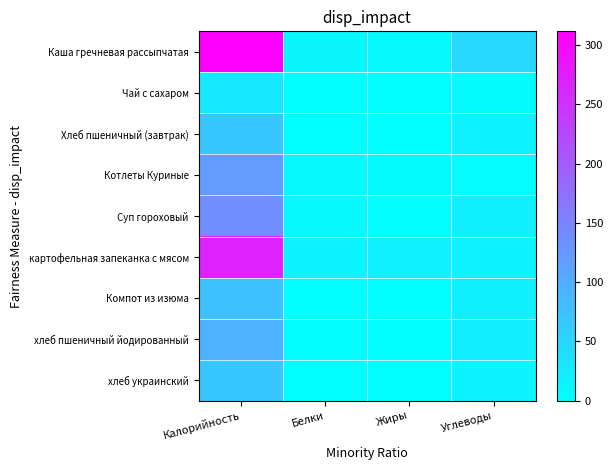

What is the maximum value shown in the chart?

311.6